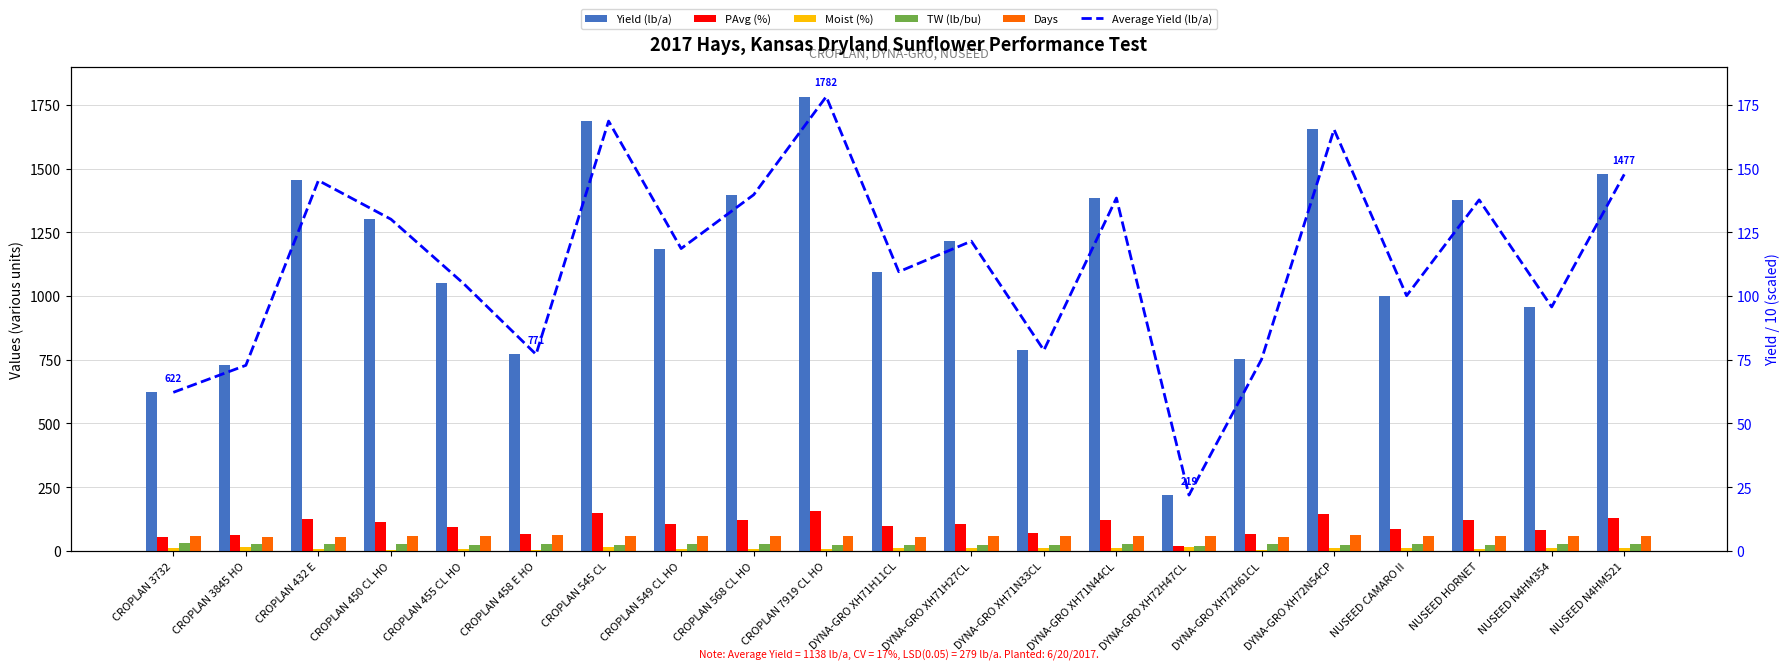

The value of PAvg (%) at NUSEED N4HM354 is 53.4. True or false?

False